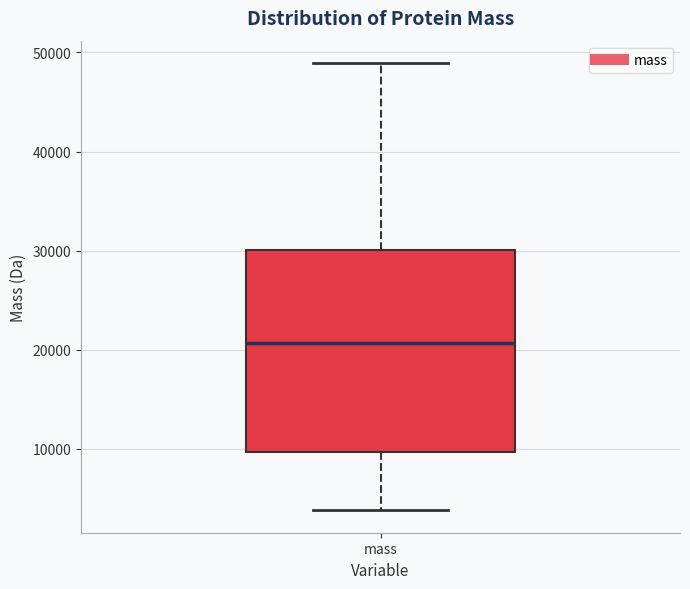

Read this box plot against the y-axis: the position of the median line, the range covered by the box, and the ends of both whiskers. The values are not printed on the chart, so give them approximately, as read against the axis.

median 21000, box 10000 to 30000, whiskers 4000 to 49000